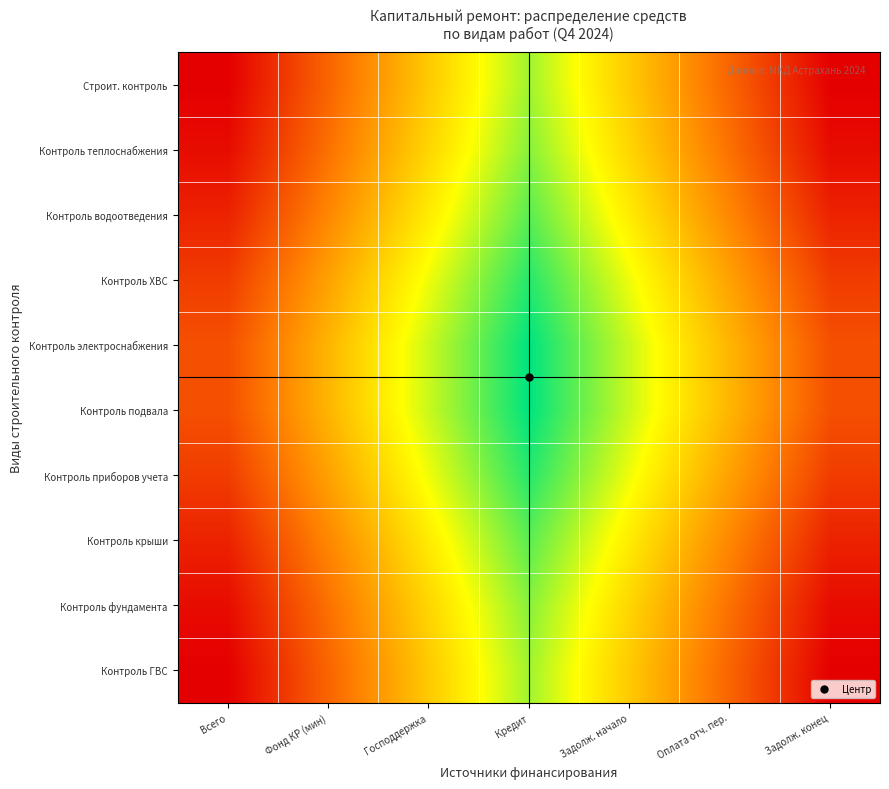

At Господдержка, list the series in order from largest to smallest.

Контроль электроснабжения, Контроль подвала, Контроль приборов учета, Контроль ХВС, Контроль крыши, Контроль водоотведения, Контроль фундамента, Контроль теплоснабжения, Строит. контроль, Контроль ГВС